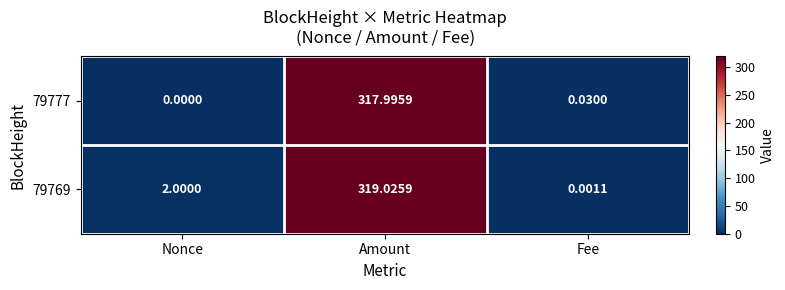

Rank the categories by 79777 value from highest to lowest.

Amount, Fee, Nonce